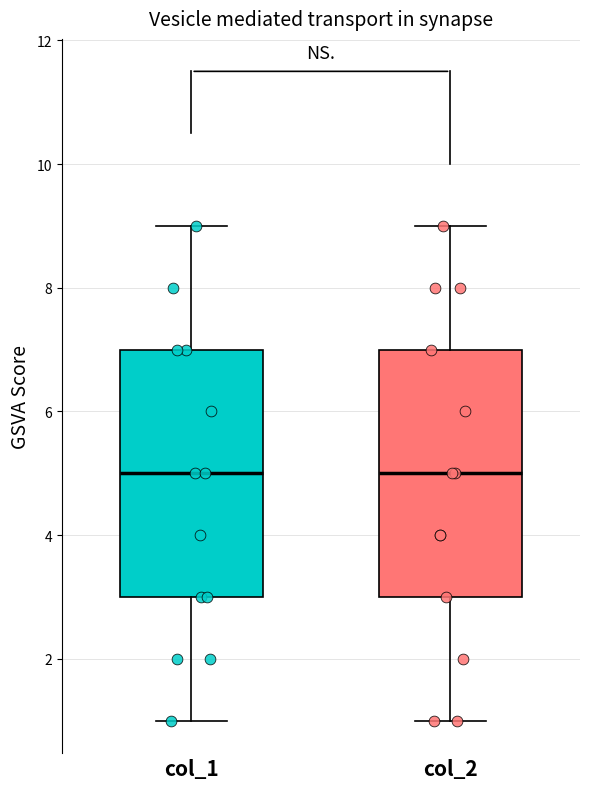

Reading left to right, transcribe this box plot: for each box, give where its median line is, the range the box spans, and where its two whiskers end, as read against the y-axis. The values are not printed on the chart, so give them approximately, as read against the axis.

col_1: median 5, box 3 to 7, whiskers 1 to 9
col_2: median 5, box 3 to 7, whiskers 1 to 9